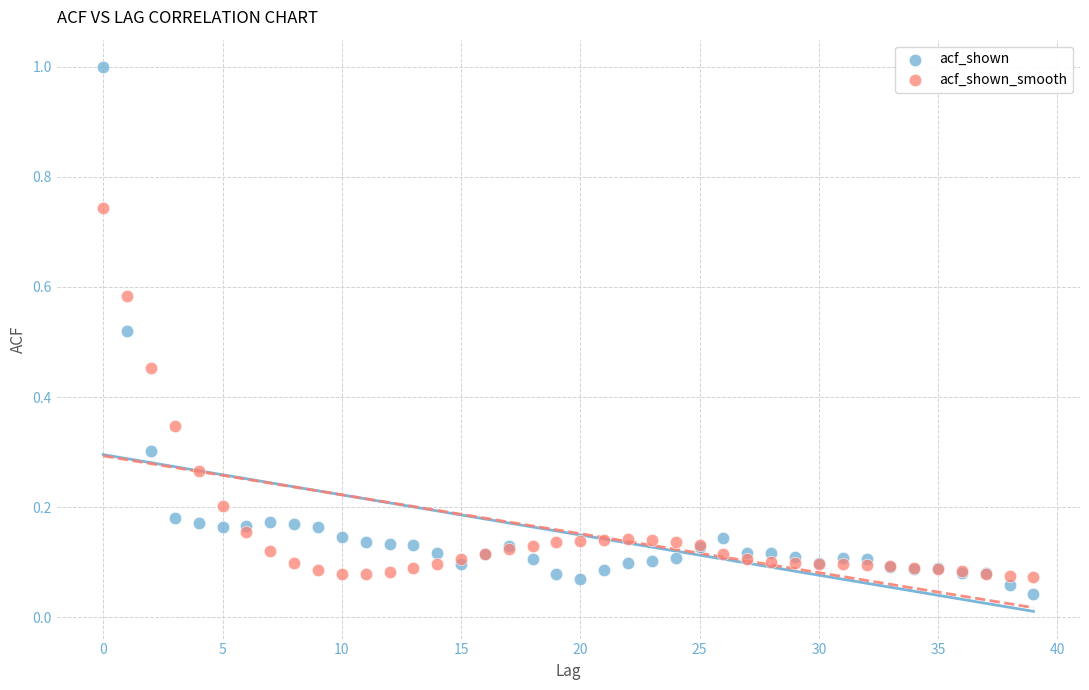

Which series has the largest Y range (max minus min)?

acf_shown